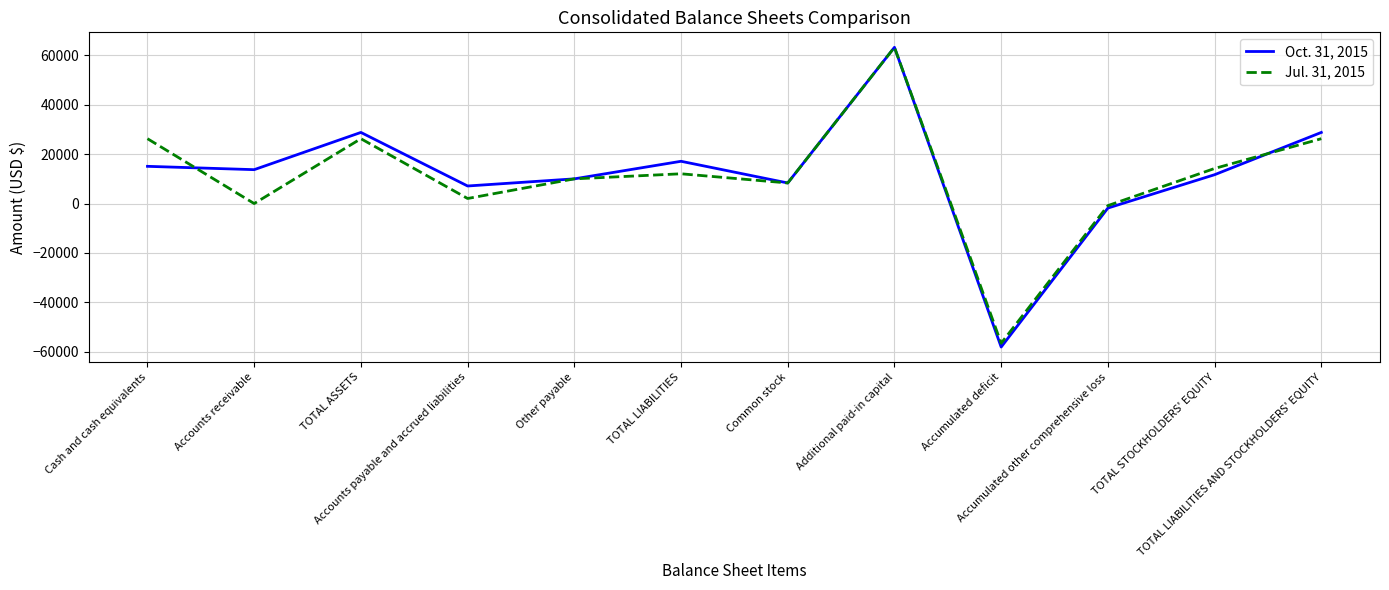

Reading right to left, transcribe all the data shown in this chart.

Oct. 31, 2015: TOTAL LIABILITIES AND STOCKHOLDERS' EQUITY=28790	TOTAL STOCKHOLDERS' EQUITY=11679	Accumulated other comprehensive loss=-1821	Accumulated deficit=-58070	Additional paid-in capital=63237	Common stock=8333	TOTAL LIABILITIES=17111	Other payable=10000	Accounts payable and accrued liabilities=7111	TOTAL ASSETS=28790	Accounts receivable=13720	Cash and cash equivalents=15070
Jul. 31, 2015: TOTAL LIABILITIES AND STOCKHOLDERS' EQUITY=26253	TOTAL STOCKHOLDERS' EQUITY=14203	Accumulated other comprehensive loss=-830	Accumulated deficit=-56537	Additional paid-in capital=63237	Common stock=8333	TOTAL LIABILITIES=12050	Other payable=10000	Accounts payable and accrued liabilities=2050	TOTAL ASSETS=26253	Accounts receivable=0	Cash and cash equivalents=26253